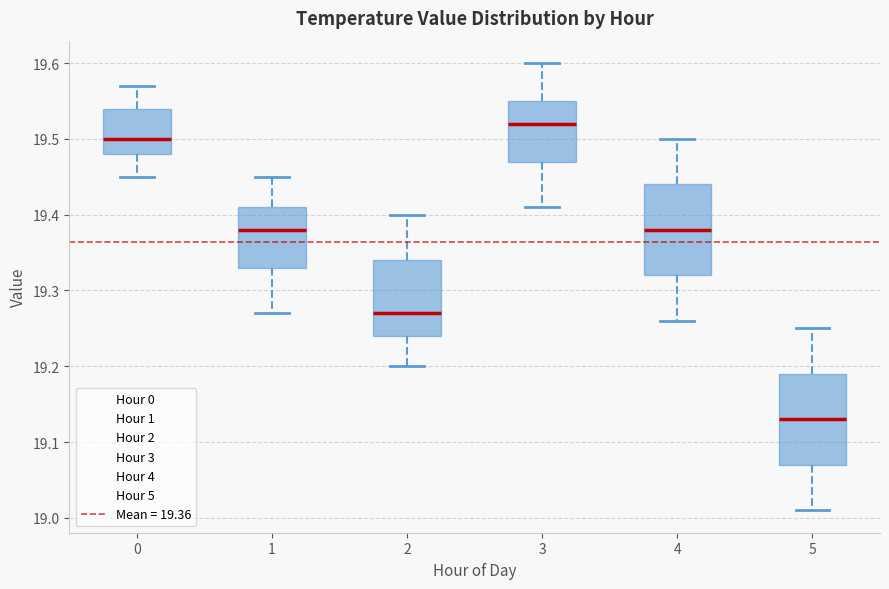

Which box's median line is the lowest?

5